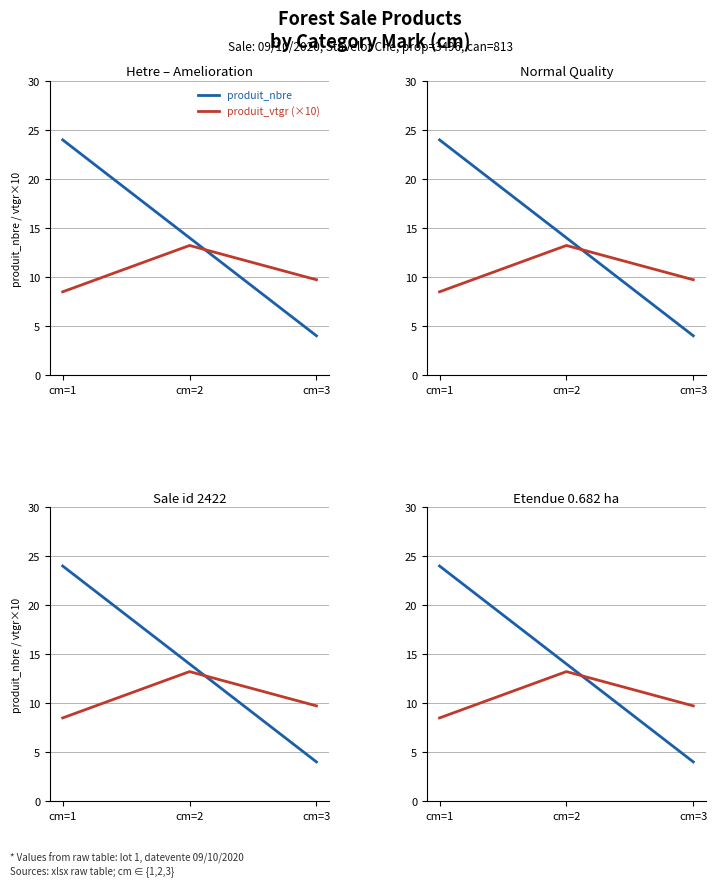

At which label does produit_nbre reach its minimum?

cm=3